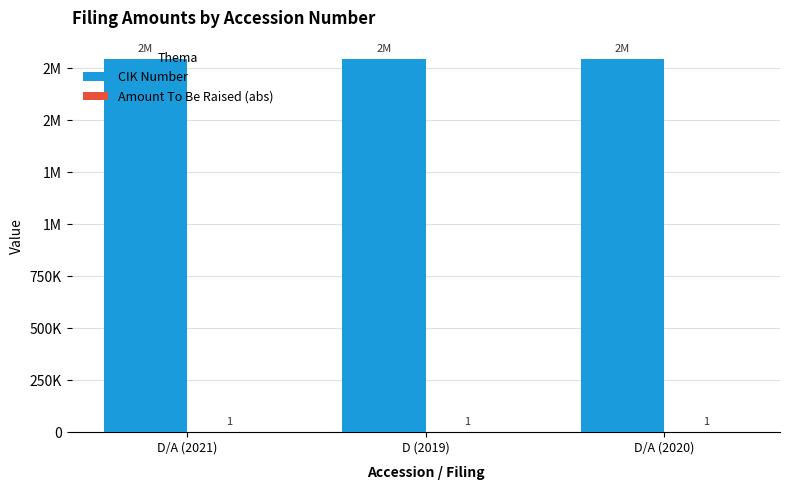

Count the number of data series in this chart.

2